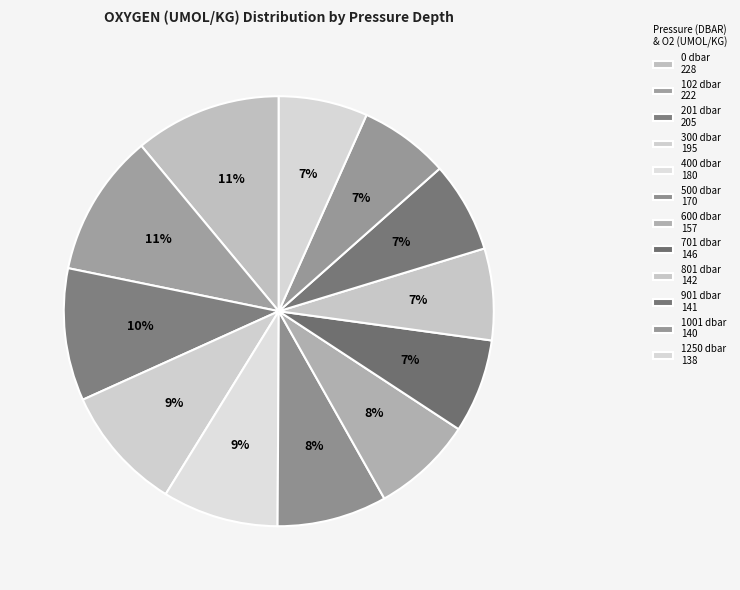

How many slices are in this pie chart?

12